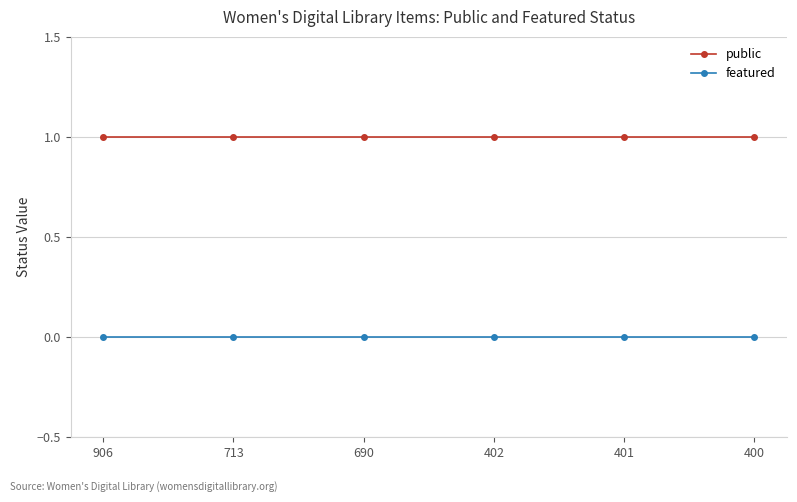

Which series has the largest total across all categories?

public